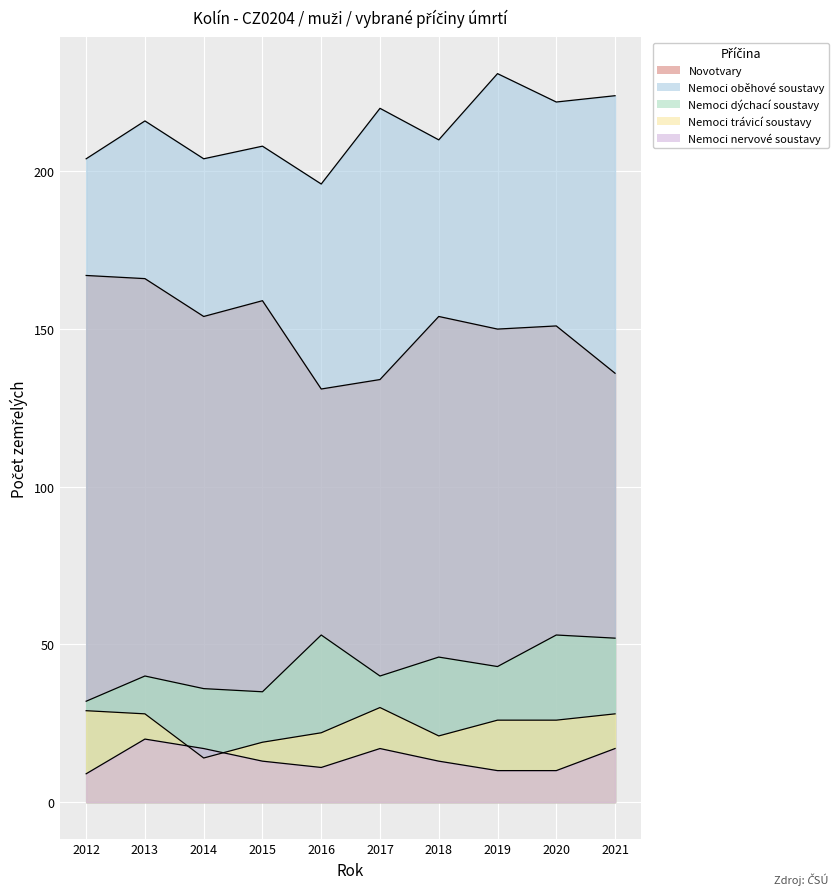

Is it true that Nemoci trávicí soustavy equals 17 at 2013?

False